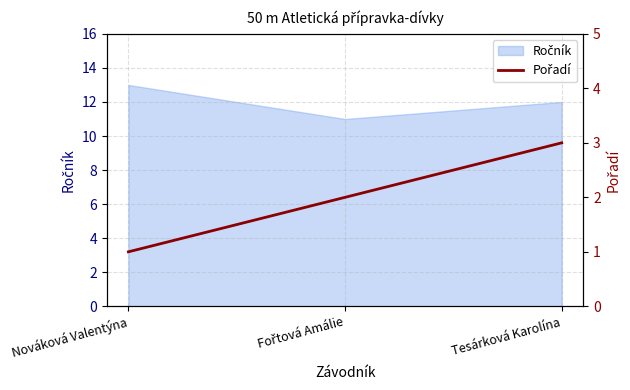

Count the values in the range 1 to 3.

3